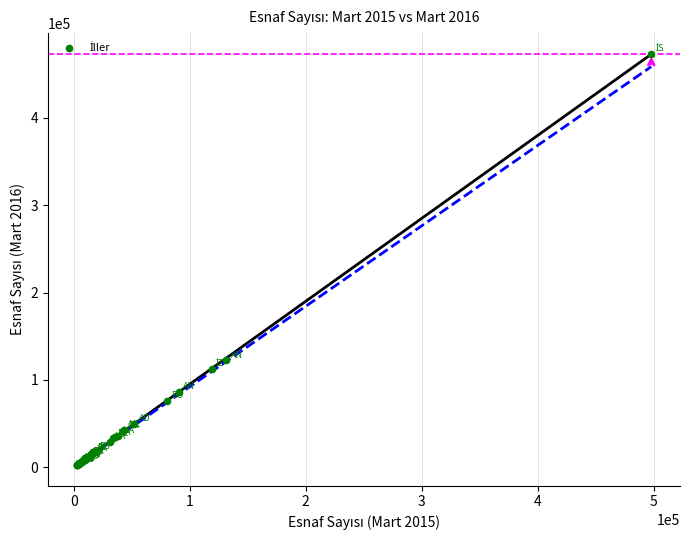

What Y value in the scatter plot is closest to 237933?

122319